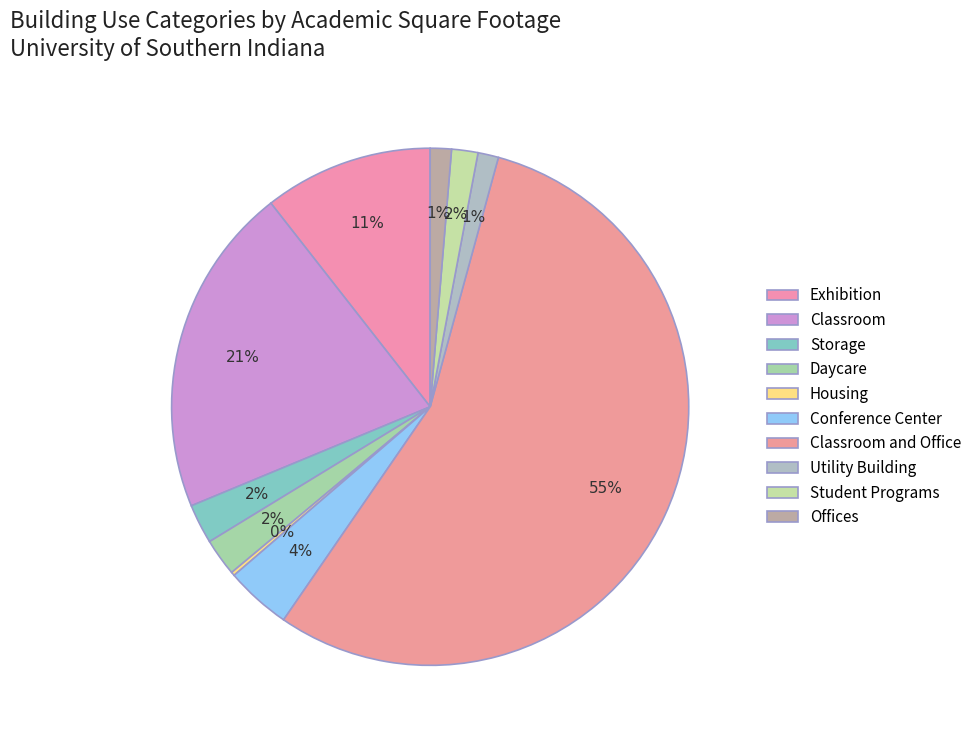

Which slice is the smallest?

Housing